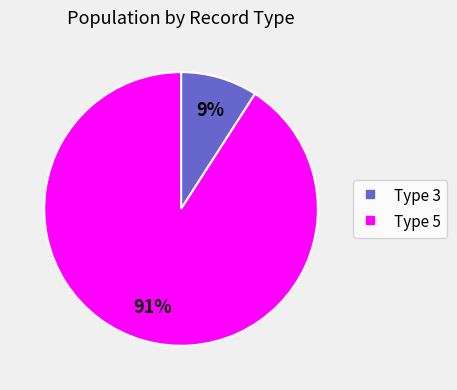

Is there any slice that represents more than half of the pie?

Yes